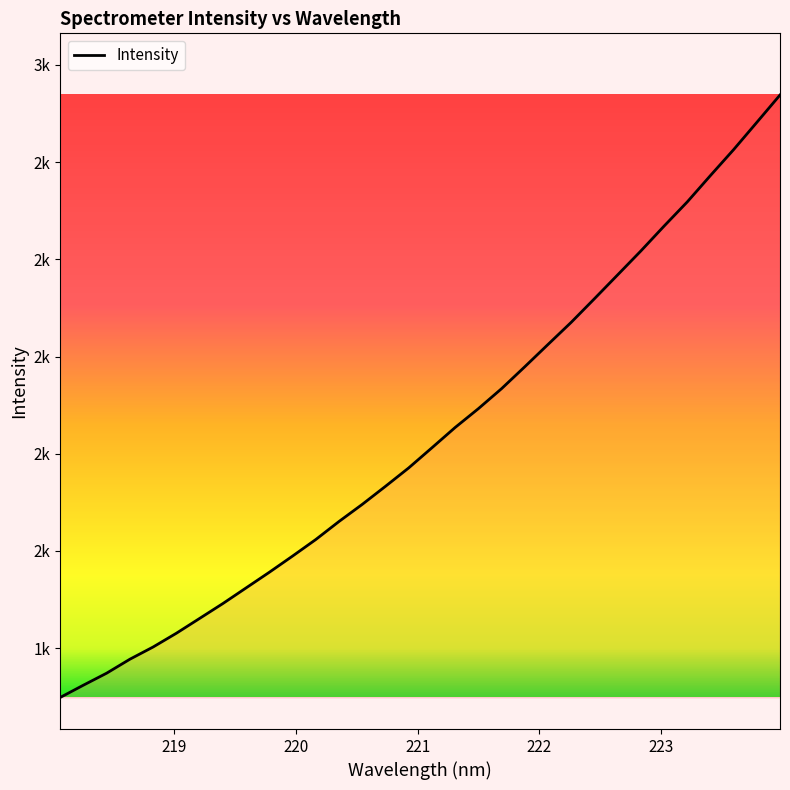

Reading right to left, what are all the values shown in this chart?

2538.1	2481.8	2425.7	2372.3	2318.0	2268.2	2217.1	2167.9	2118.8	2070.4	2024.8	1978.9	1933.8	1892.7	1853.9	1812.2	1770.8	1732.9	1695.7	1660.6	1623.4	1589.4	1556.1	1523.9	1491.6	1461.0	1430.6	1402.3	1377.1	1348.4	1323.7	1298.4